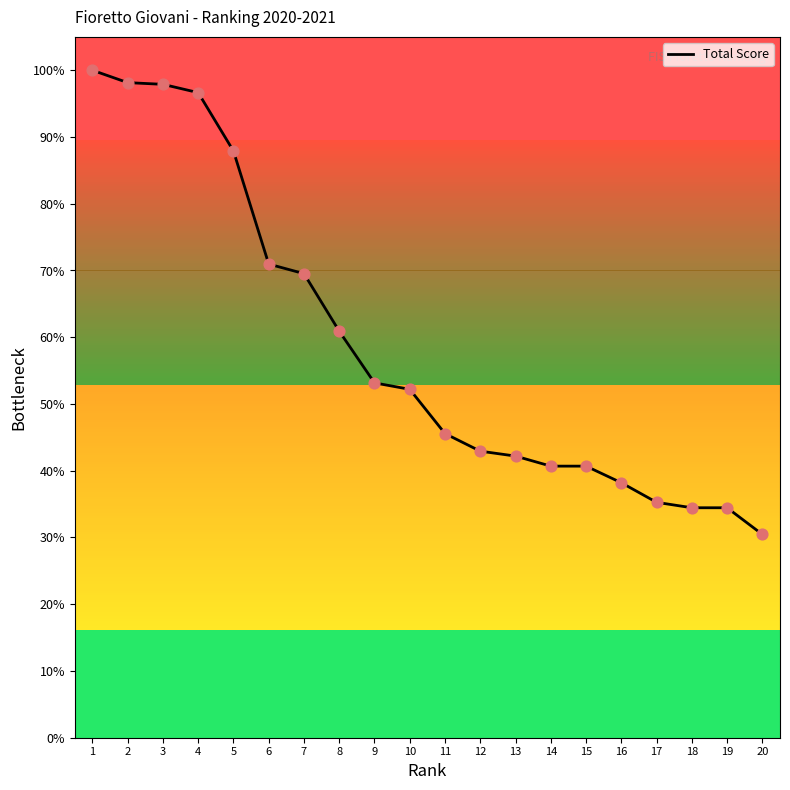

Which has a higher value, 9 or 14?

9